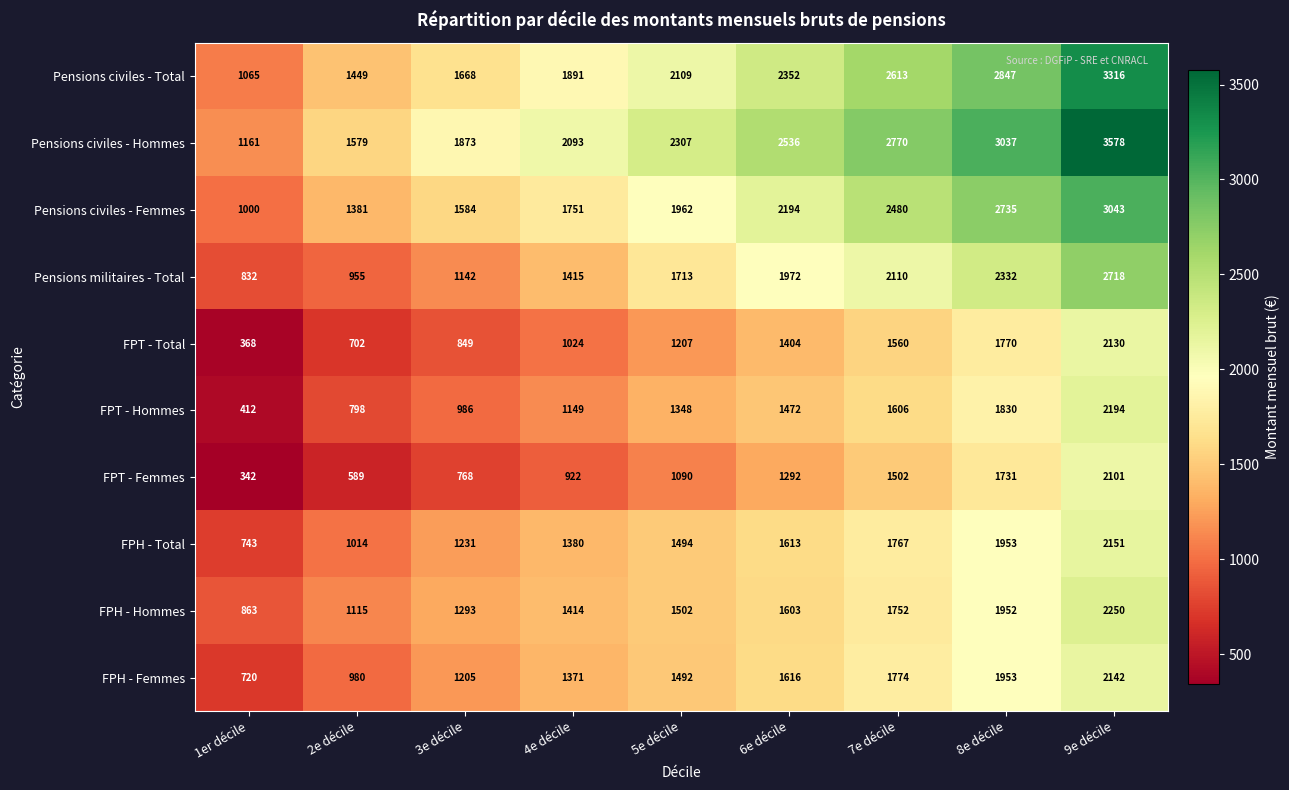

Is it true that FPT - Hommes equals 206 at 3e décile?

False